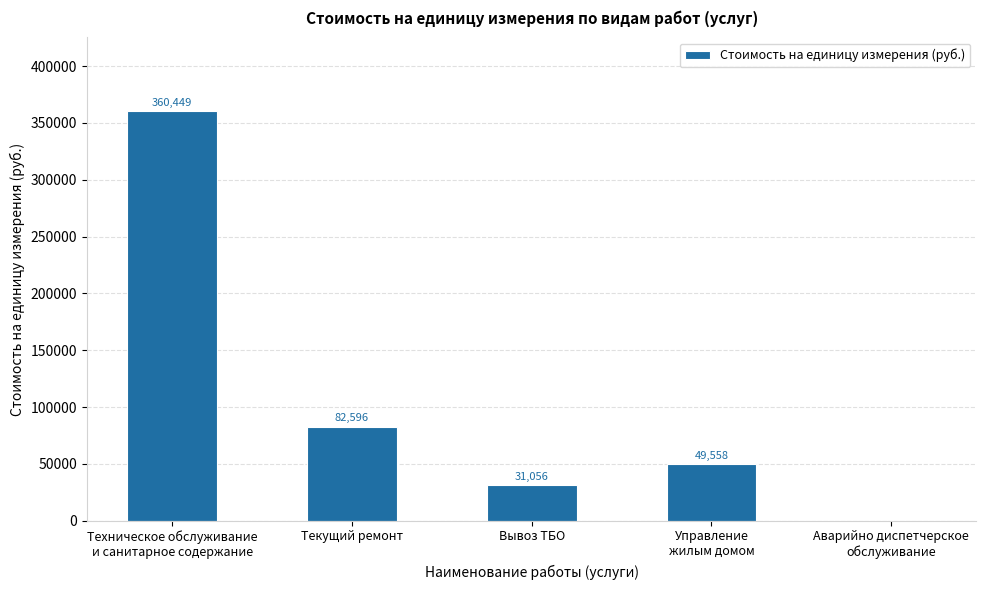

What is the maximum value shown in the chart?

360448.9